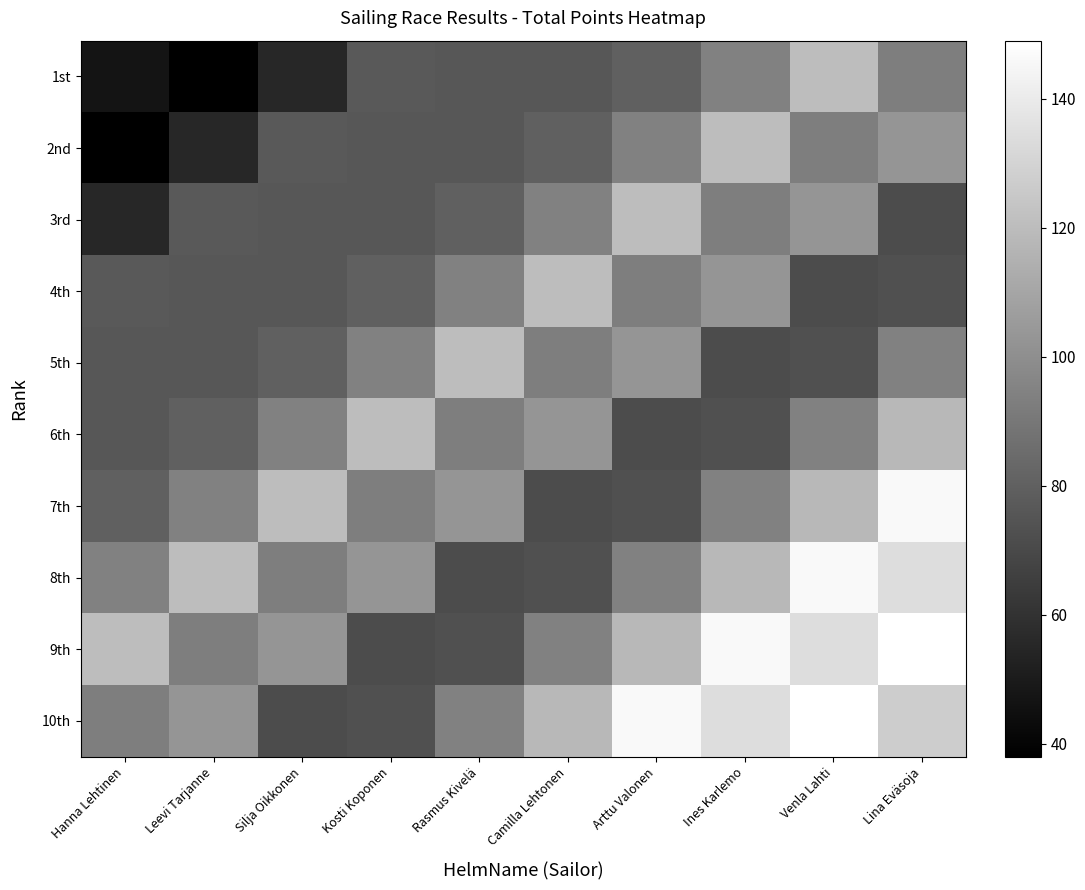

Reading left to right, list all the values displayed in this chart.

1st: Hanna Lehtinen=47	Leevi Tarjanne=38	Silja Oikkonen=55	Kosti Koponen=77	Rasmus Kivelä=76	Camilla Lehtonen=76	Arttu Valonen=80	Ines Karlemo=94	Venla Lahti=120	Lina Eväsoja=93
2nd: Hanna Lehtinen=38	Leevi Tarjanne=55	Silja Oikkonen=77	Kosti Koponen=76	Rasmus Kivelä=76	Camilla Lehtonen=80	Arttu Valonen=94	Ines Karlemo=120	Venla Lahti=93	Lina Eväsoja=103
3rd: Hanna Lehtinen=55	Leevi Tarjanne=77	Silja Oikkonen=76	Kosti Koponen=76	Rasmus Kivelä=80	Camilla Lehtonen=94	Arttu Valonen=120	Ines Karlemo=93	Venla Lahti=103	Lina Eväsoja=71
4th: Hanna Lehtinen=77	Leevi Tarjanne=76	Silja Oikkonen=76	Kosti Koponen=80	Rasmus Kivelä=94	Camilla Lehtonen=120	Arttu Valonen=93	Ines Karlemo=103	Venla Lahti=71	Lina Eväsoja=73
5th: Hanna Lehtinen=76	Leevi Tarjanne=76	Silja Oikkonen=80	Kosti Koponen=94	Rasmus Kivelä=120	Camilla Lehtonen=93	Arttu Valonen=103	Ines Karlemo=71	Venla Lahti=73	Lina Eväsoja=94
6th: Hanna Lehtinen=76	Leevi Tarjanne=80	Silja Oikkonen=94	Kosti Koponen=120	Rasmus Kivelä=93	Camilla Lehtonen=103	Arttu Valonen=71	Ines Karlemo=73	Venla Lahti=94	Lina Eväsoja=118
7th: Hanna Lehtinen=80	Leevi Tarjanne=94	Silja Oikkonen=120	Kosti Koponen=93	Rasmus Kivelä=103	Camilla Lehtonen=71	Arttu Valonen=73	Ines Karlemo=94	Venla Lahti=118	Lina Eväsoja=146
8th: Hanna Lehtinen=94	Leevi Tarjanne=120	Silja Oikkonen=93	Kosti Koponen=103	Rasmus Kivelä=71	Camilla Lehtonen=73	Arttu Valonen=94	Ines Karlemo=118	Venla Lahti=146	Lina Eväsoja=134
9th: Hanna Lehtinen=120	Leevi Tarjanne=93	Silja Oikkonen=103	Kosti Koponen=71	Rasmus Kivelä=73	Camilla Lehtonen=94	Arttu Valonen=118	Ines Karlemo=146	Venla Lahti=134	Lina Eväsoja=149
10th: Hanna Lehtinen=93	Leevi Tarjanne=103	Silja Oikkonen=71	Kosti Koponen=73	Rasmus Kivelä=94	Camilla Lehtonen=118	Arttu Valonen=146	Ines Karlemo=134	Venla Lahti=149	Lina Eväsoja=127